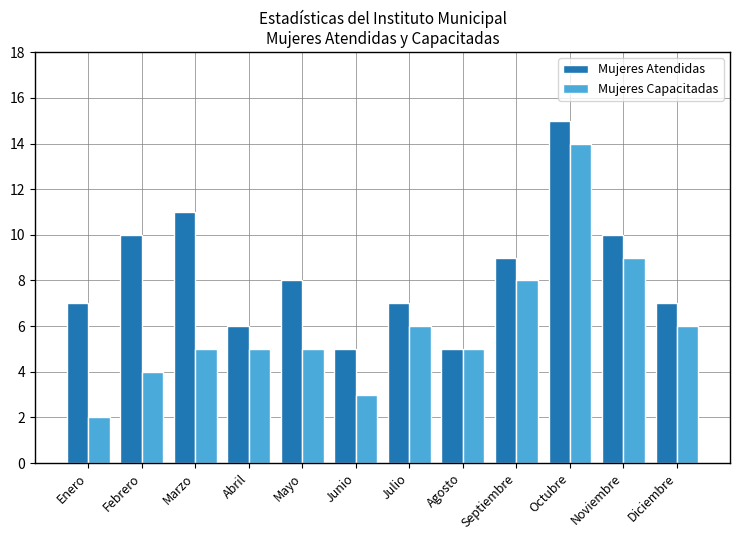

What is the lowest value of the Mujeres Atendidas series?

5